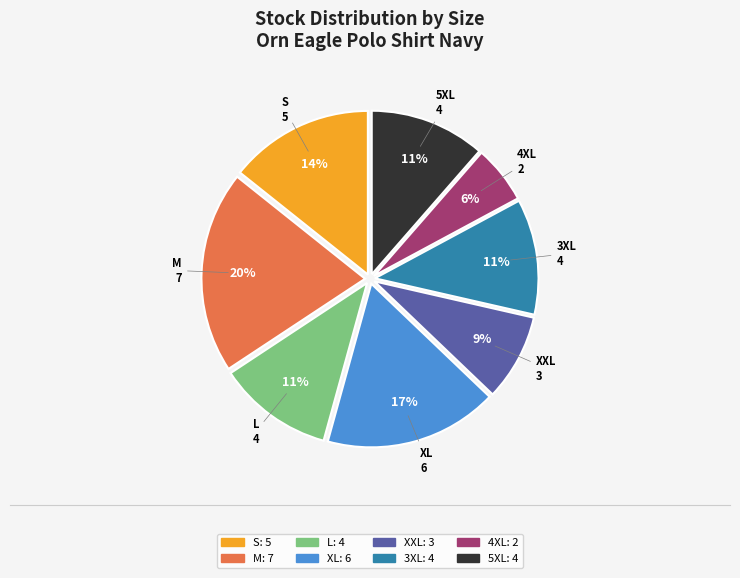

The L slice represents 11% of the pie. True or false?

True